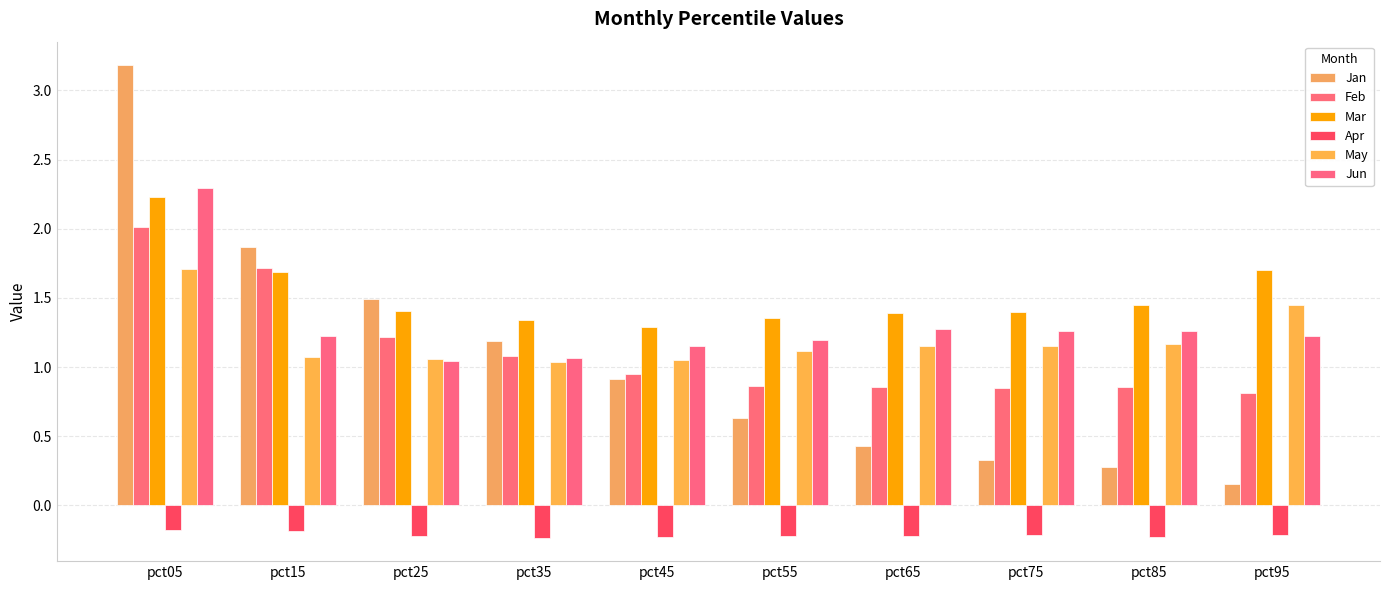

At which label is Mar closest to 1?

pct45